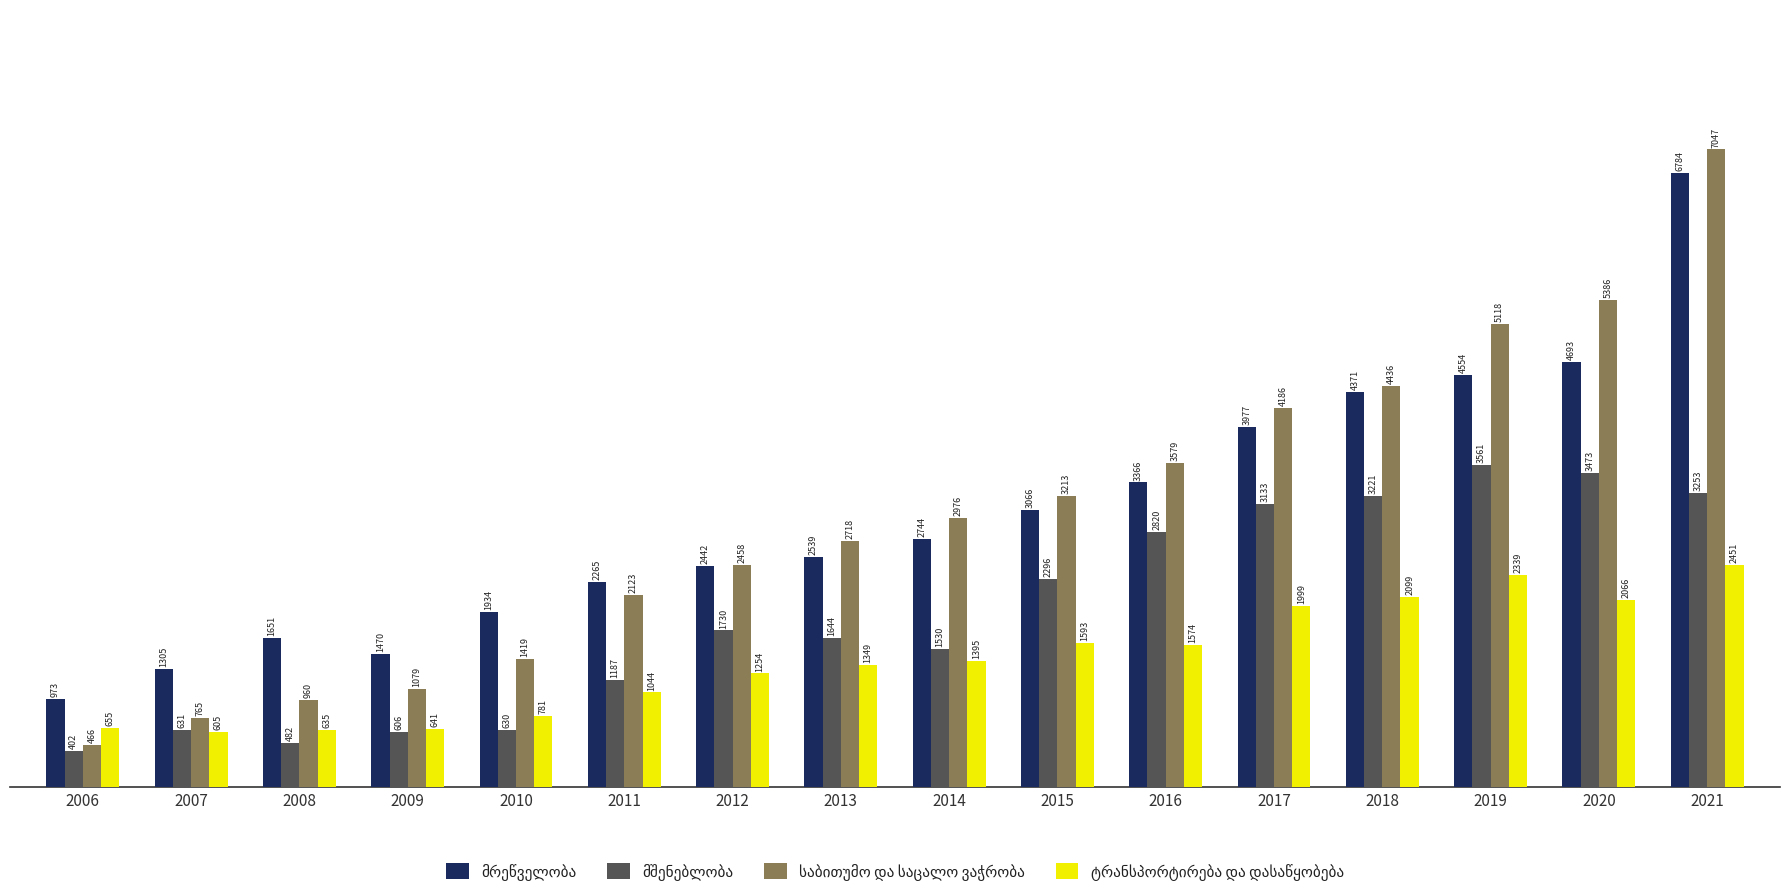

What is the difference between the highest and lowest values at 2011?

1221.2